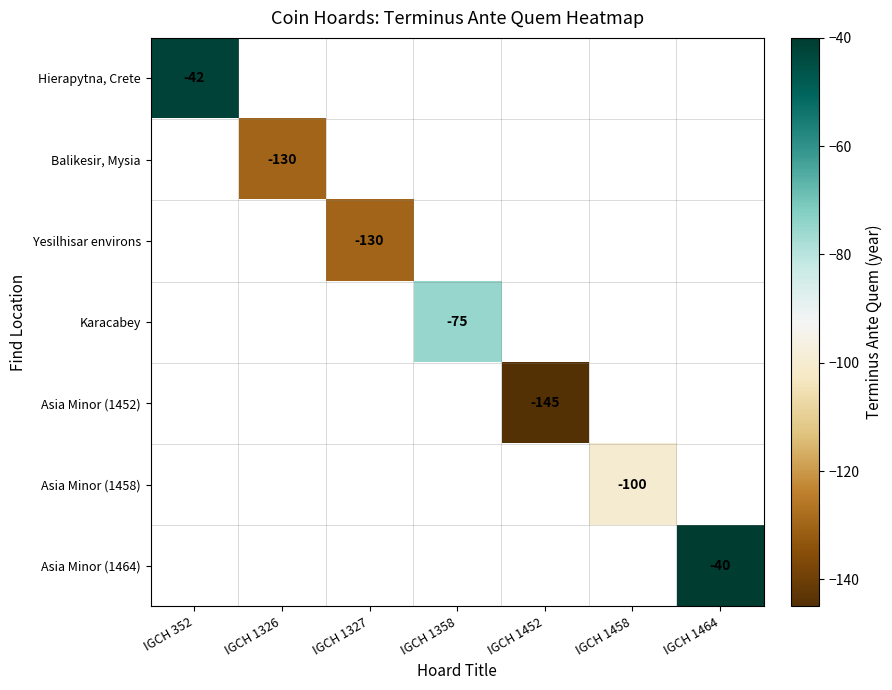

What is the maximum value shown in the chart?

-40.0